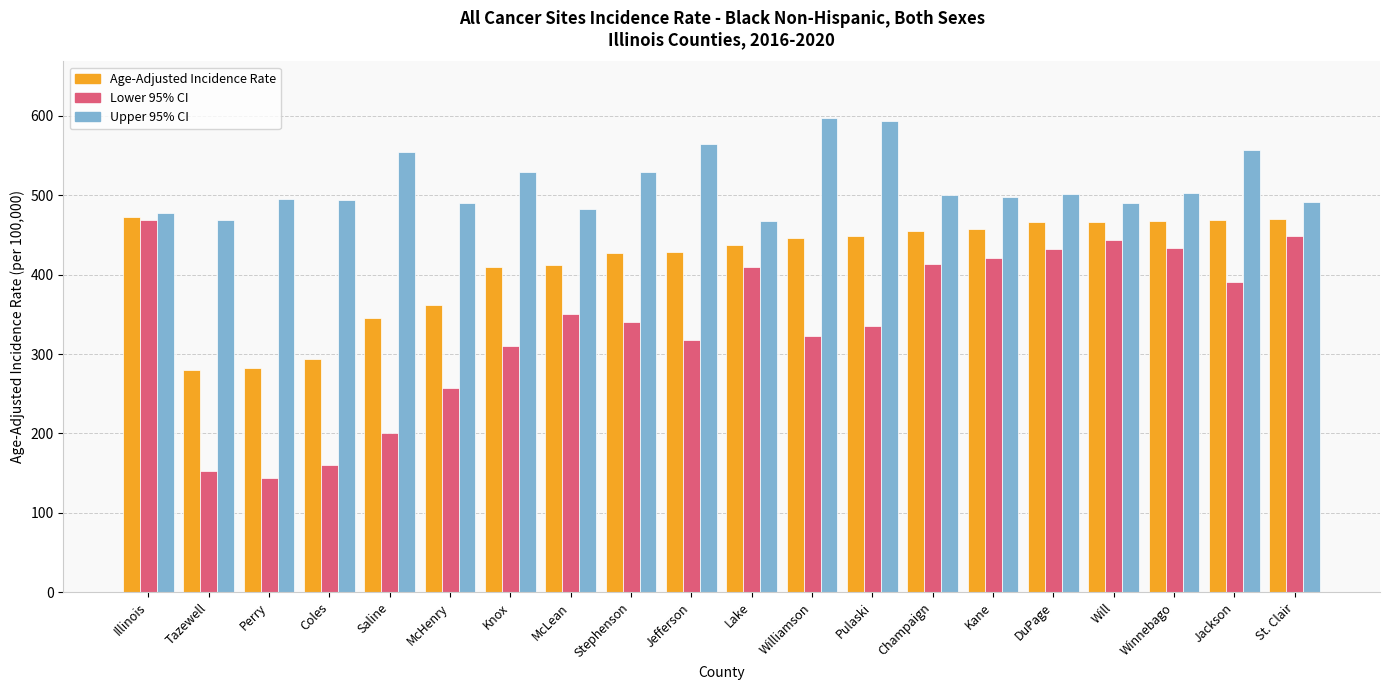

What is the label of the 8th bar from the left?

McLean